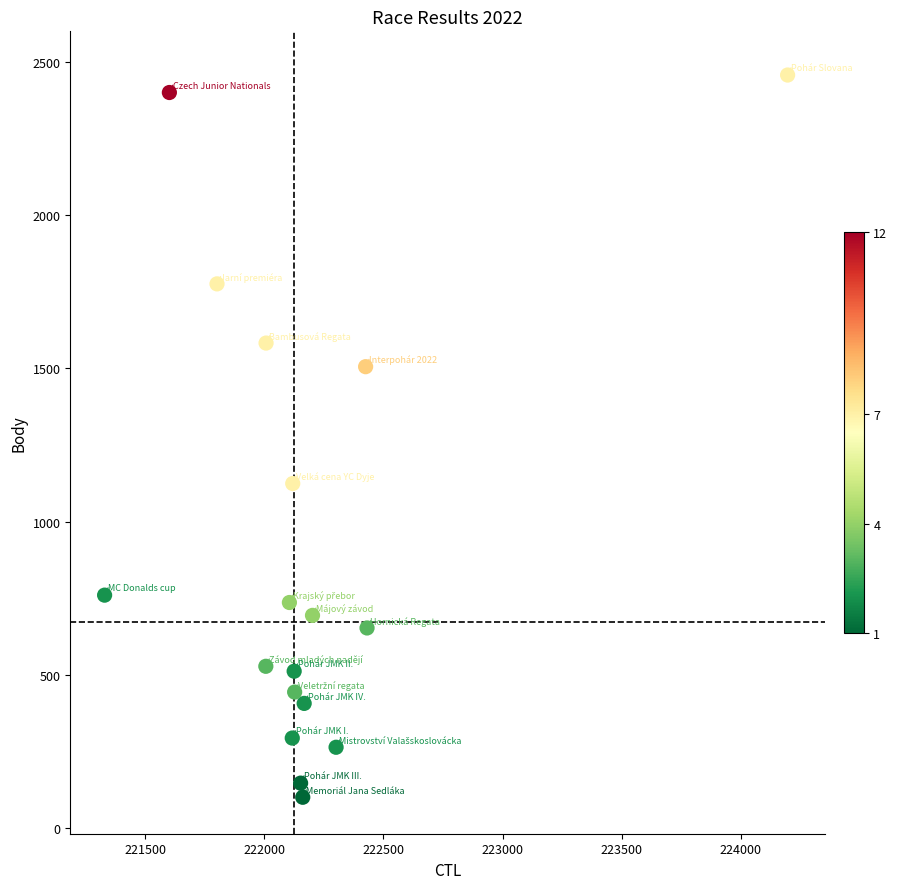

What Y value in the scatter plot is closest to 1278?

1124